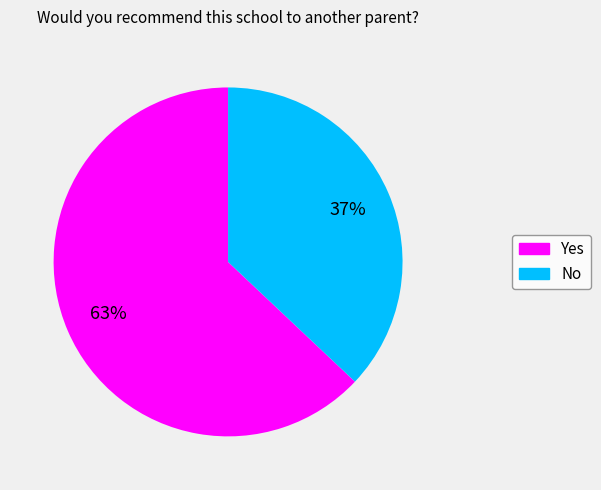

Which slice is the largest?

Yes